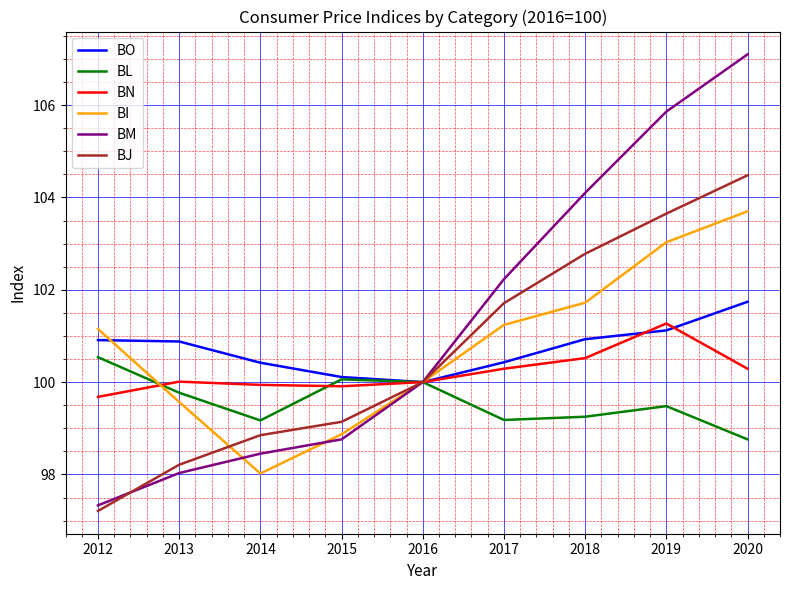

Which series has the largest total across all categories?

BM